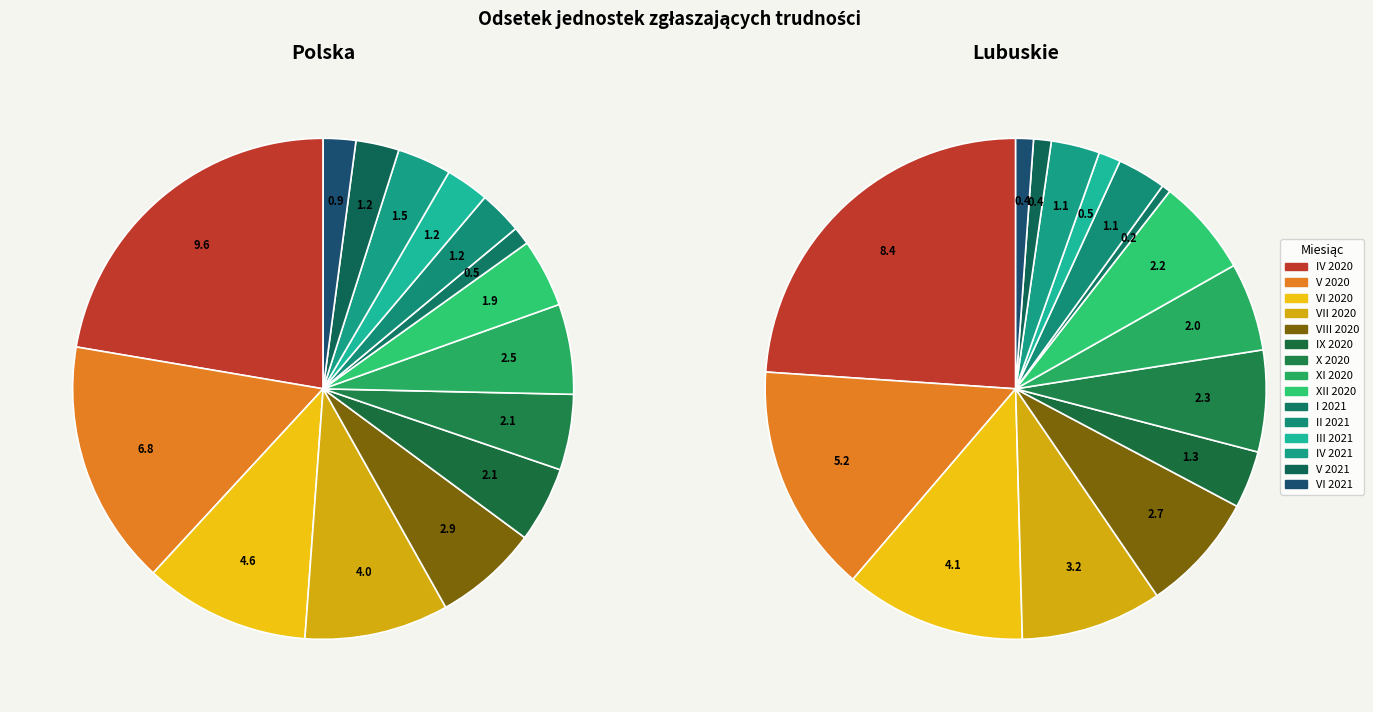

Does any single category account for the majority?

No